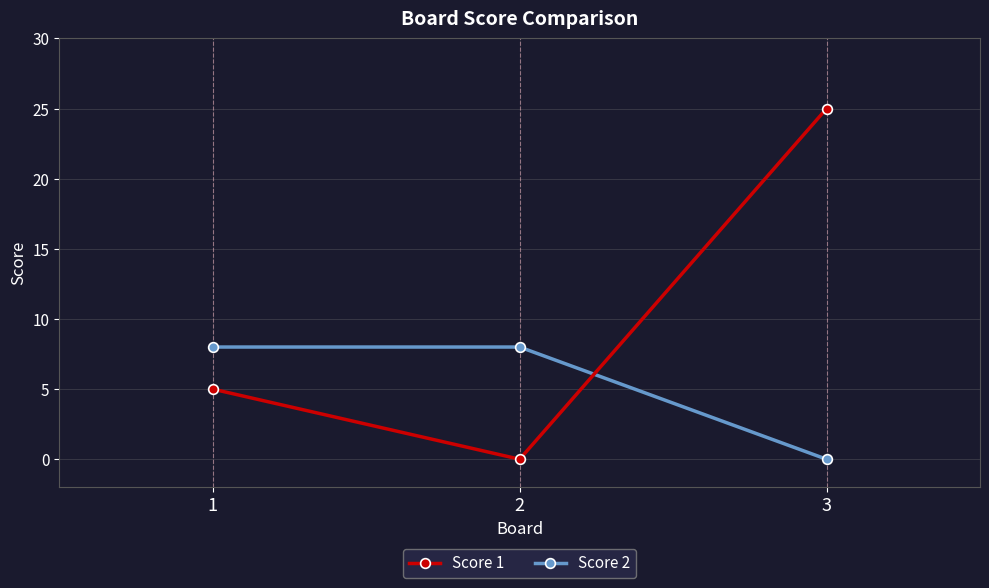

How many values in the Score 2 series are below 8?

1